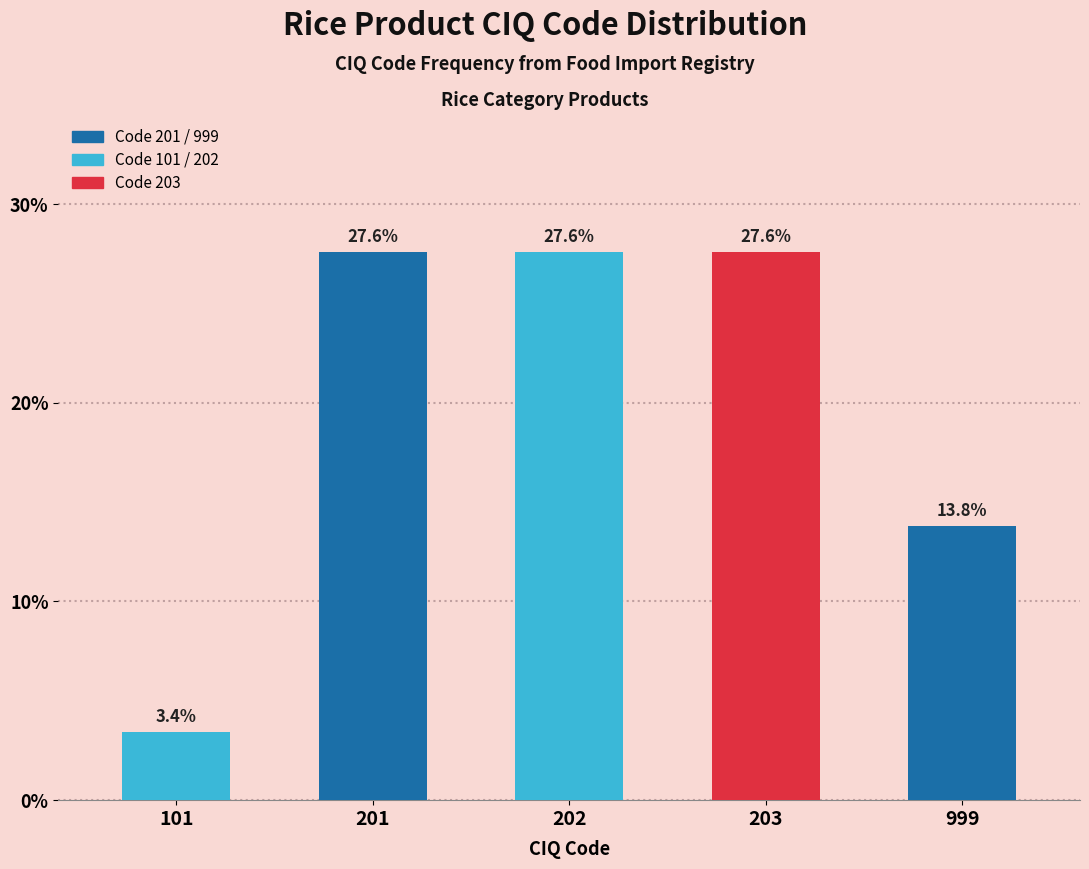

Reading left to right, list all the values displayed in this chart.

3.4	27.6	27.6	27.6	13.8